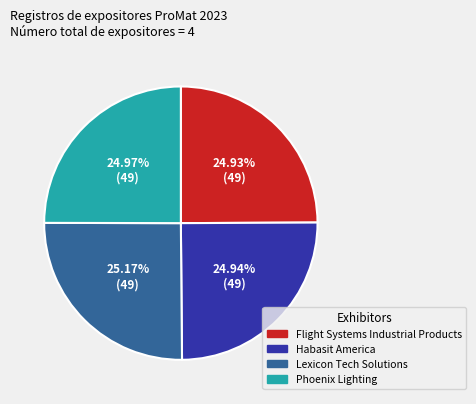

Is there a majority slice in this chart?

No